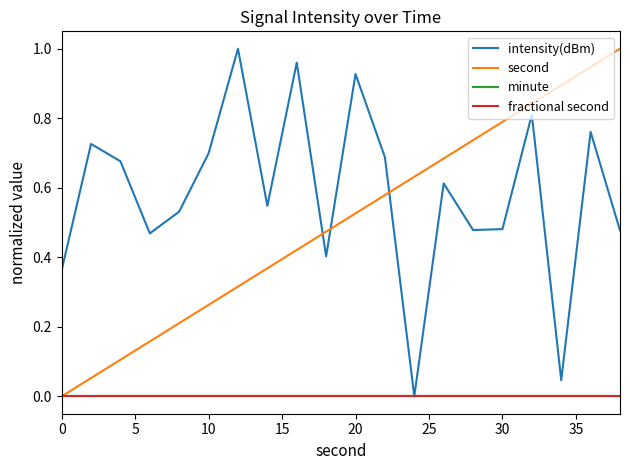

True or false: minute and fractional second intersect in this chart.

False